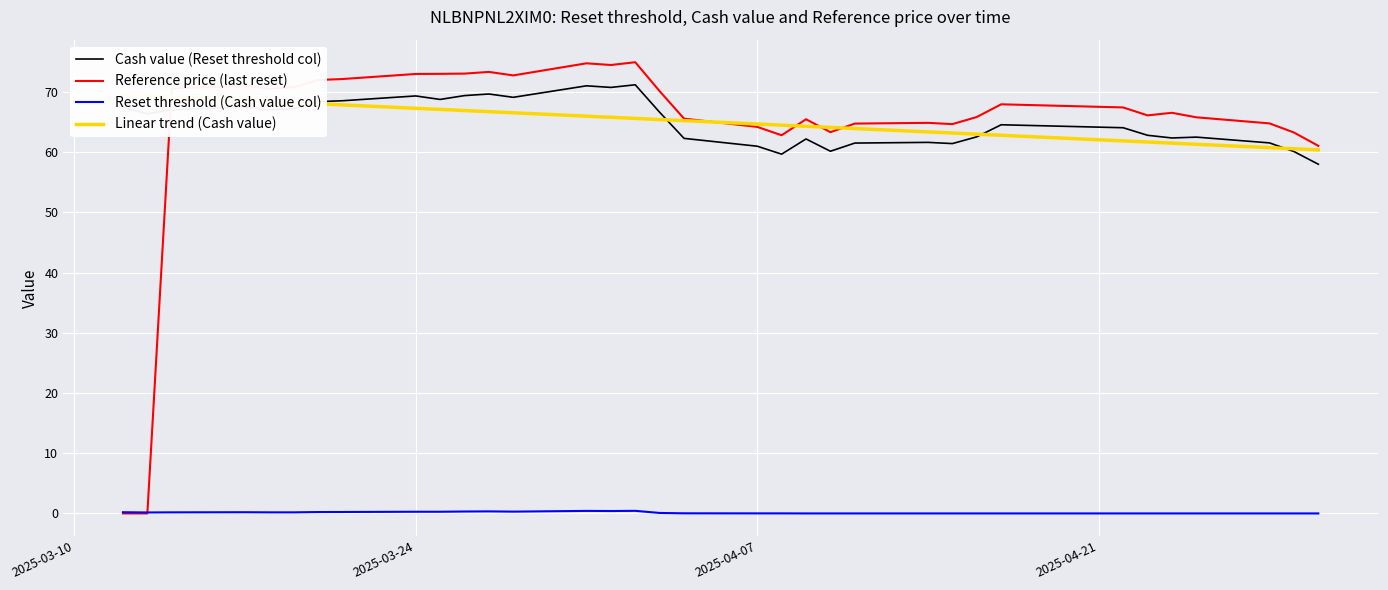

What is the highest value of the Cash value (Reset threshold col) series?

71.2